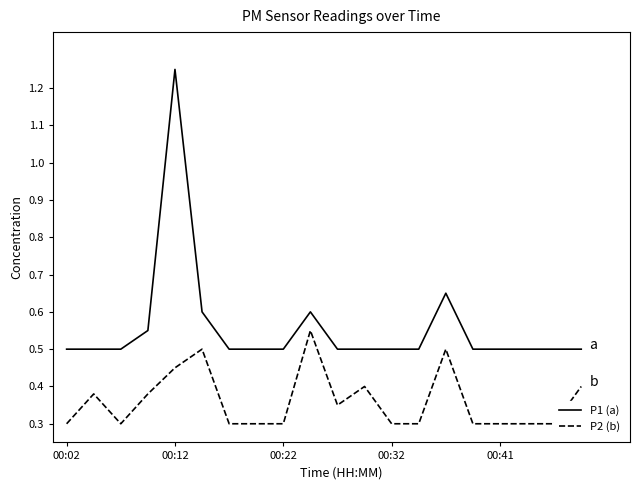

True or false: P2 (b) and P1 (a) intersect in this chart.

False